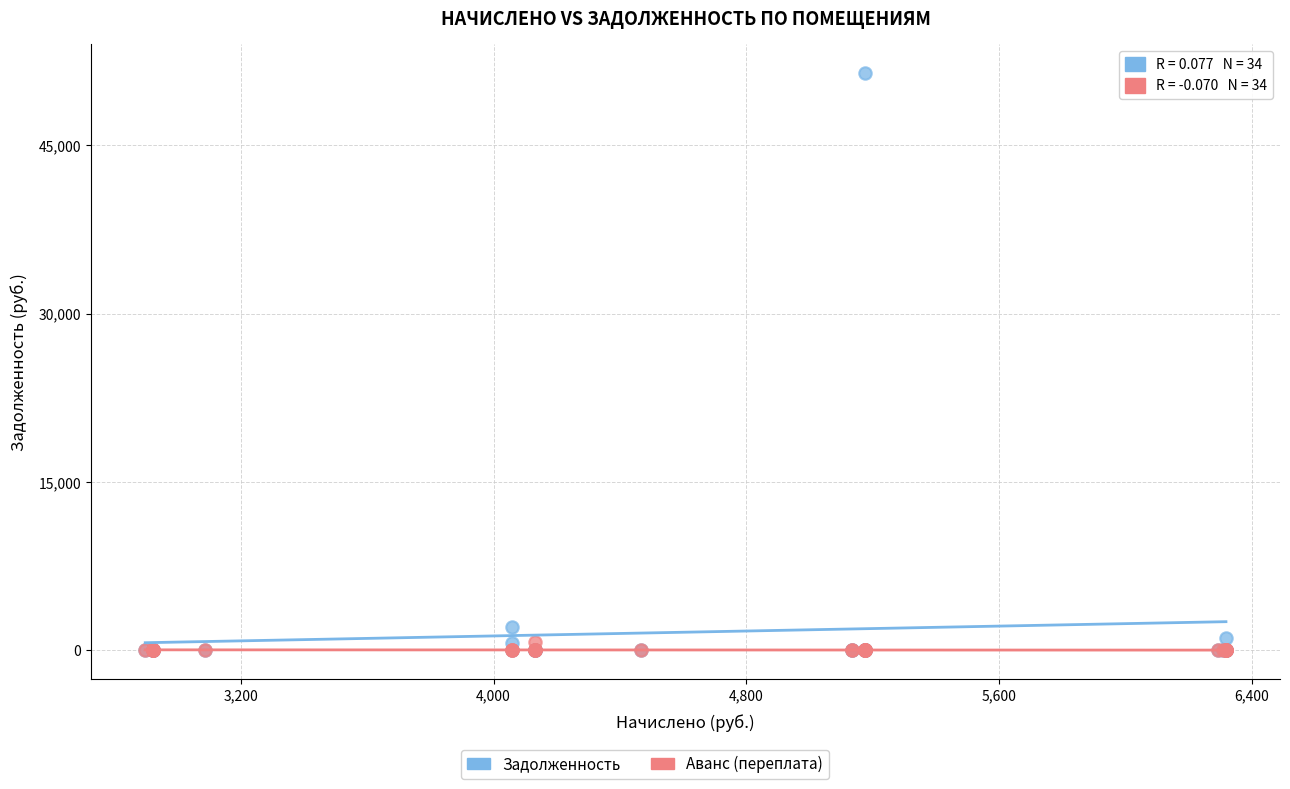

Across all series, what Y value is closest to 25734?

2028.6